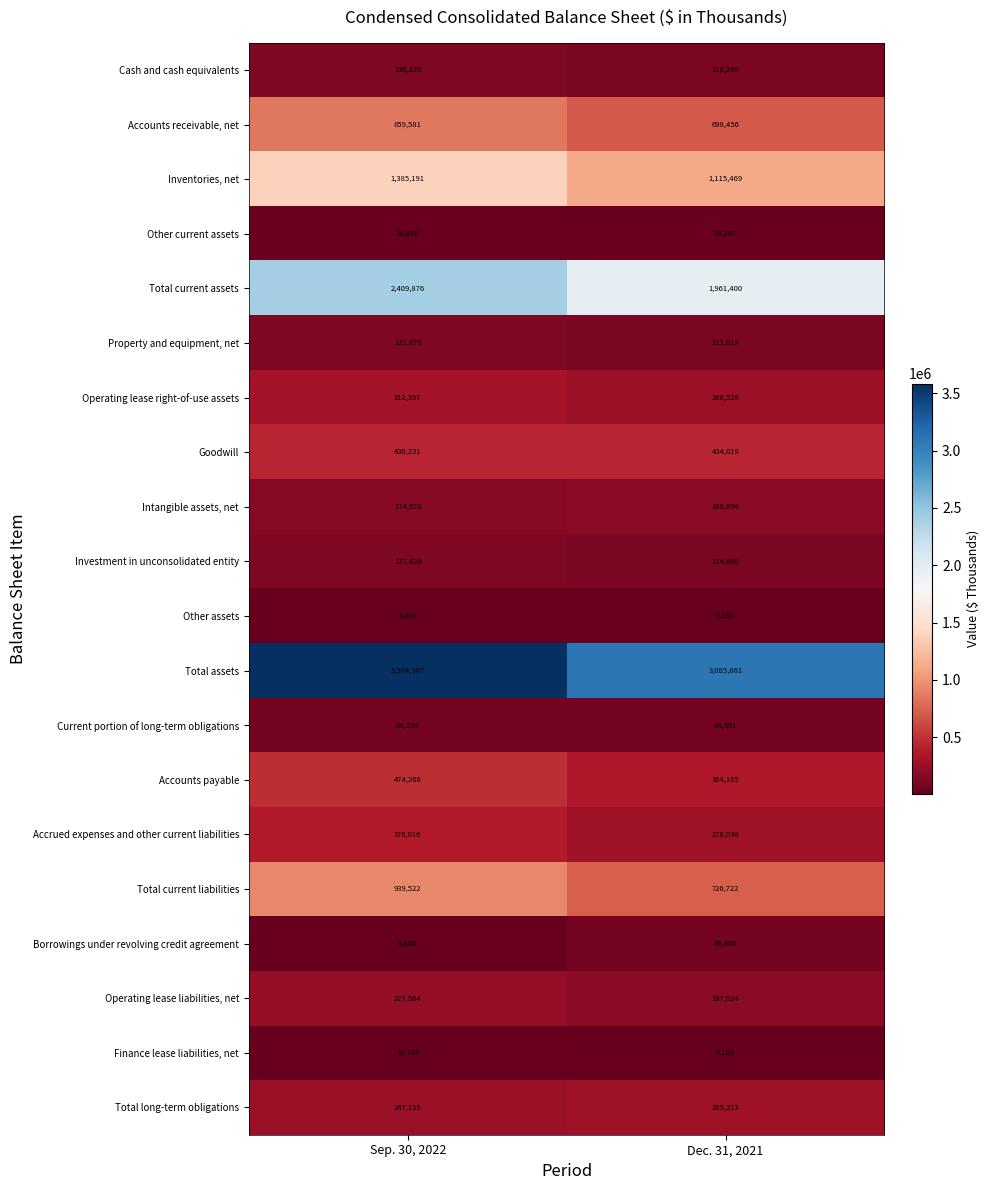

What is the maximum value shown in the chart?

3584587